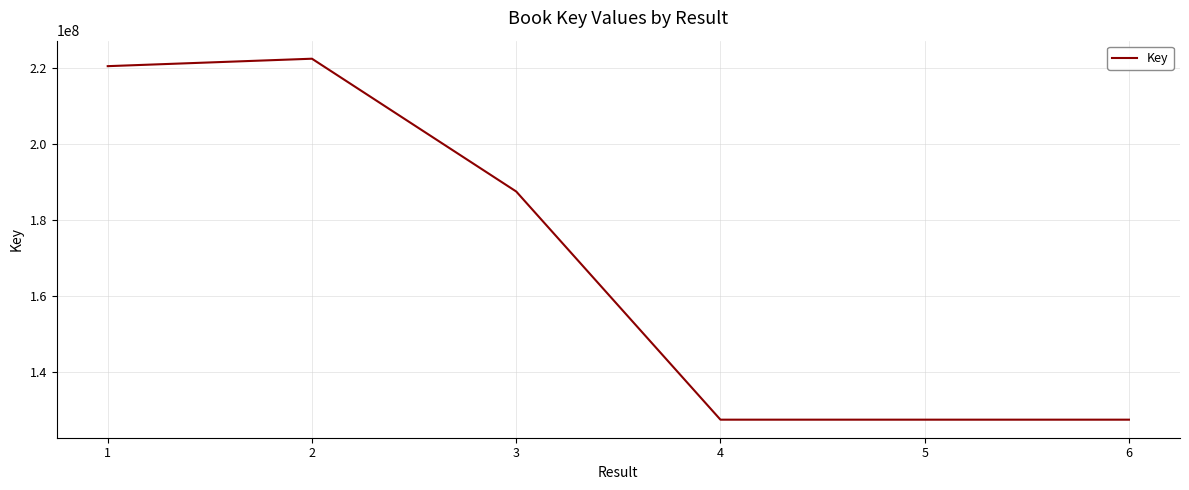

What is the minimum value shown in the chart?

127590317